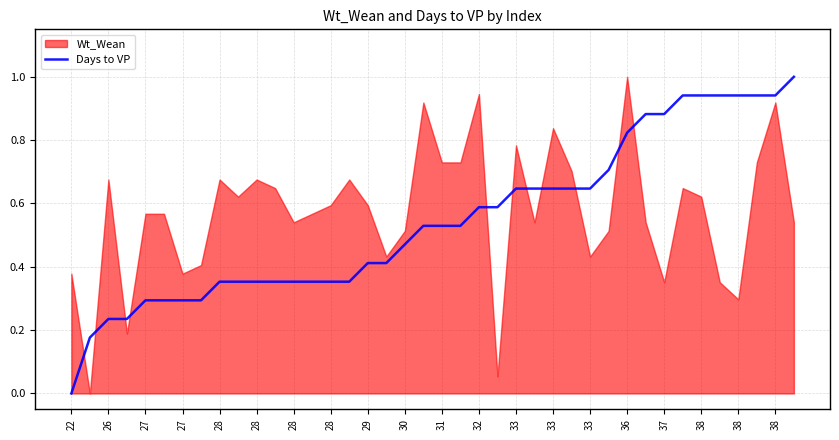

How many values exceed 0?

39